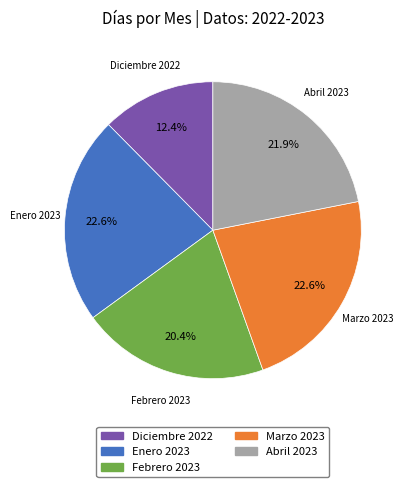

What is the smallest slice in the pie chart?

Diciembre 2022